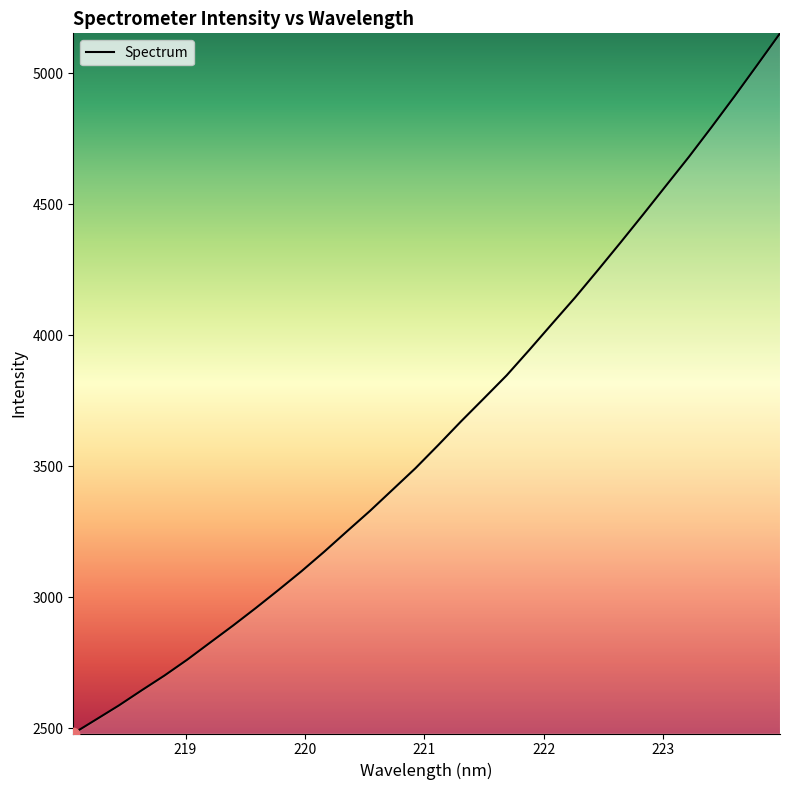

What is the difference between the maximum and minimum values?

2671.0